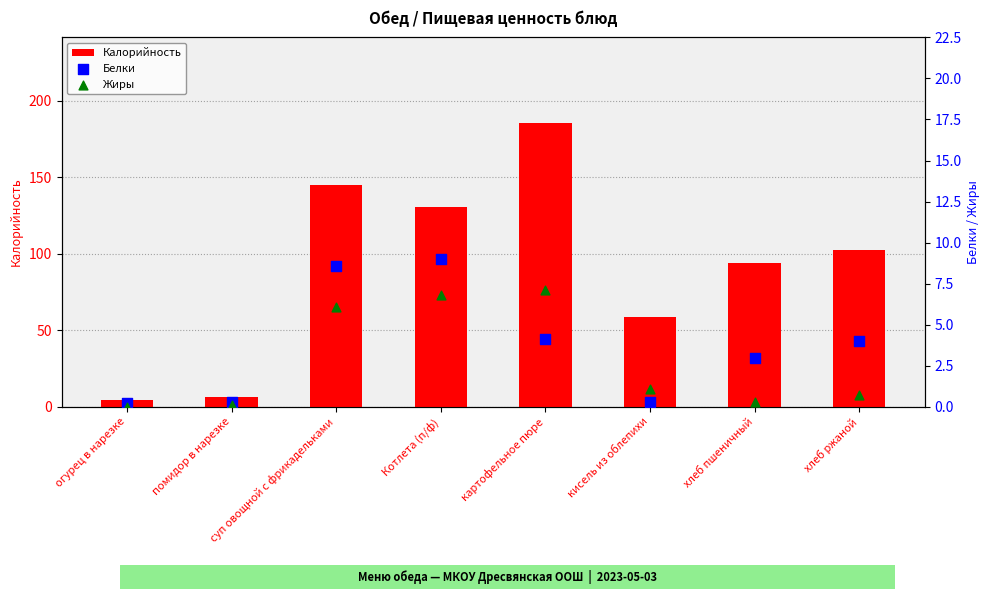

What are all the series names shown in the legend?

Калорийность, Белки, Жиры